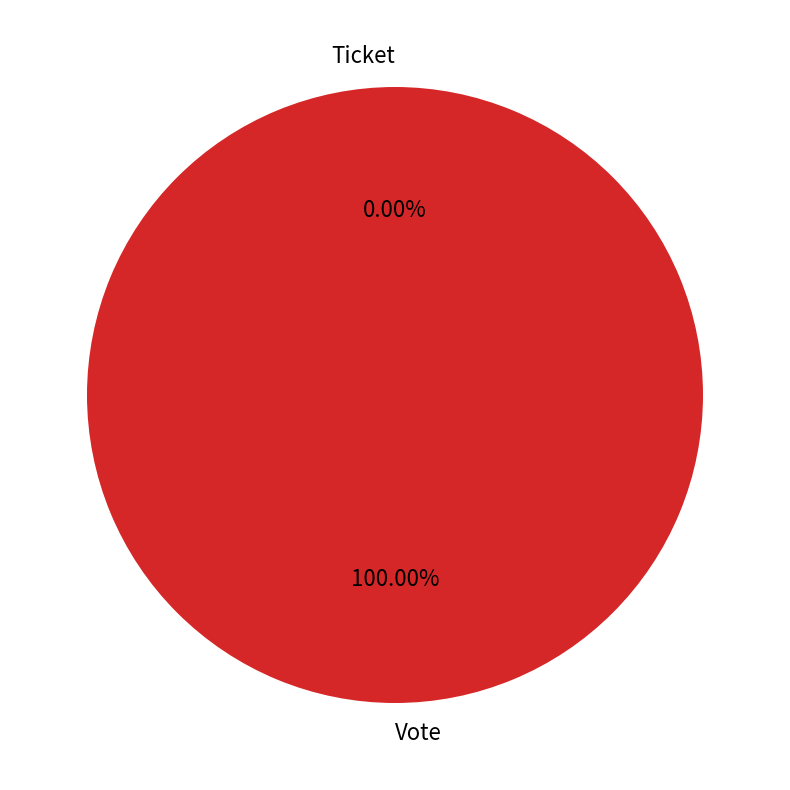

Count the number of slices in the pie.

2